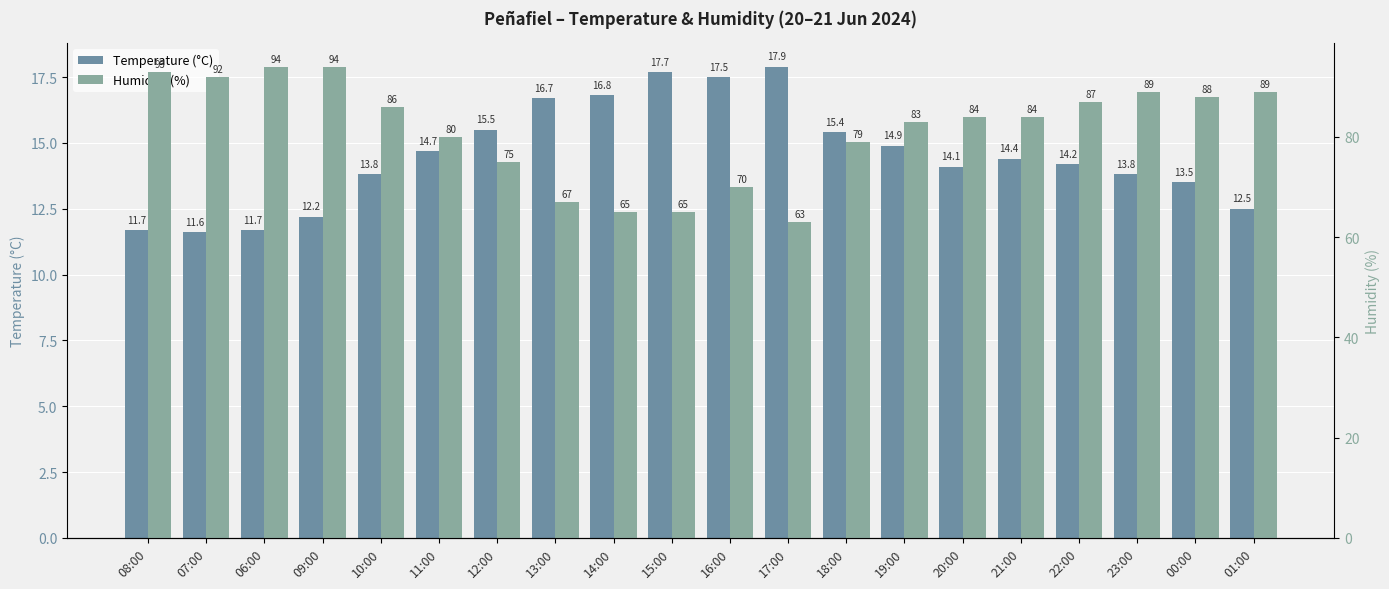

What is the spread (max minus min) of values at 08:00?

81.3